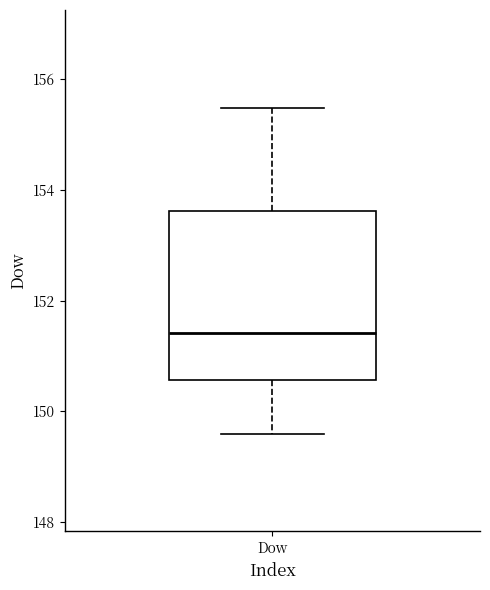

Transcribe this box plot: give where the median line is, the range the box spans, and where the two whiskers end, as read against the y-axis. The values are not printed on the chart, so give them approximately, as read against the axis.

median 151.4, box 150.6 to 153.6, whiskers 149.6 to 155.4